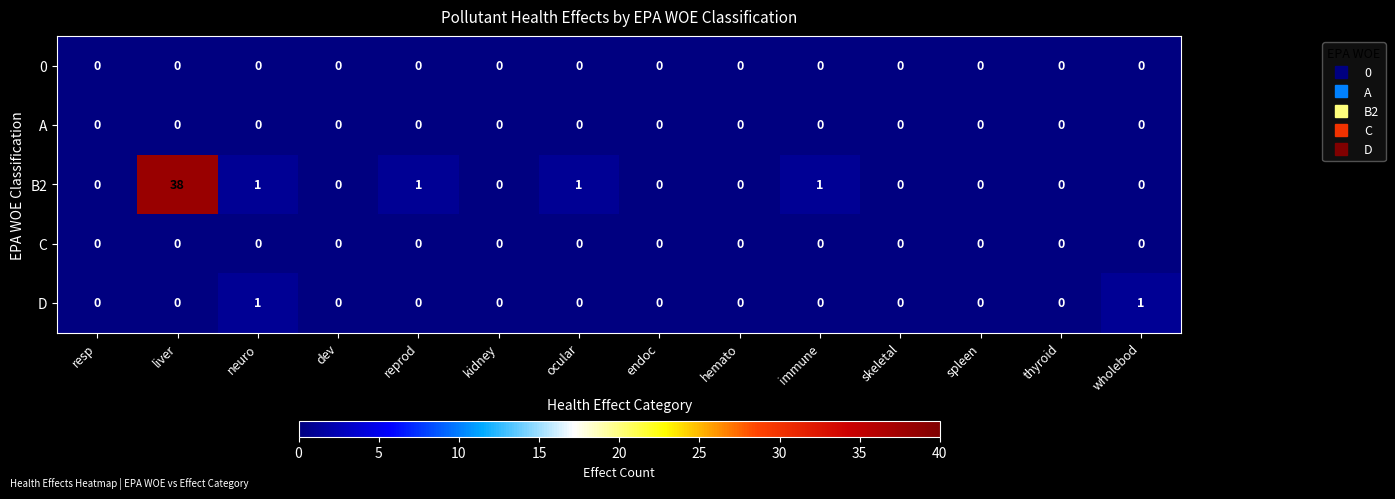

Between thyroid and wholebod, which series saw the biggest shift?

D